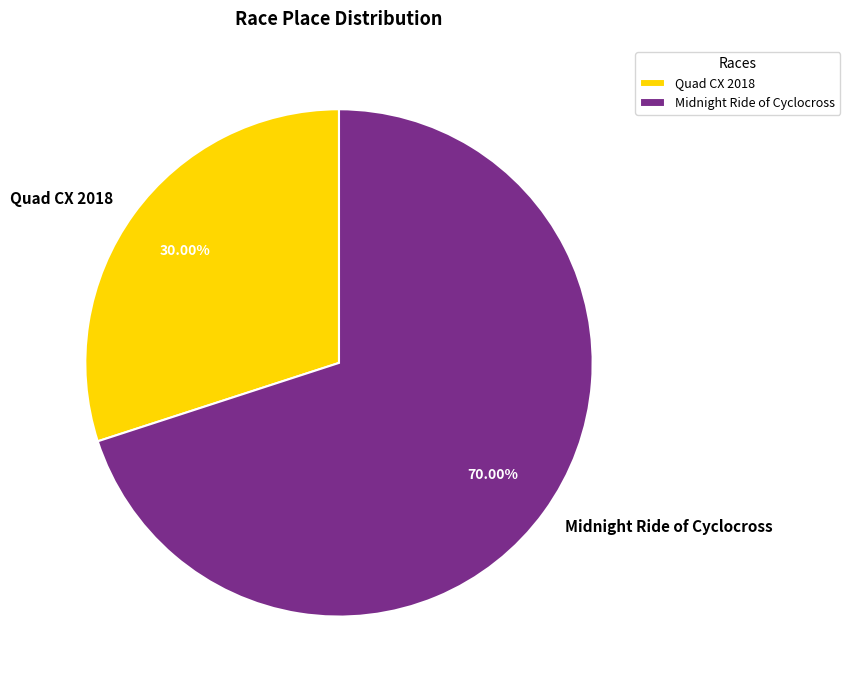

What percentage is NOT represented by Midnight Ride of Cyclocross?

30.0%